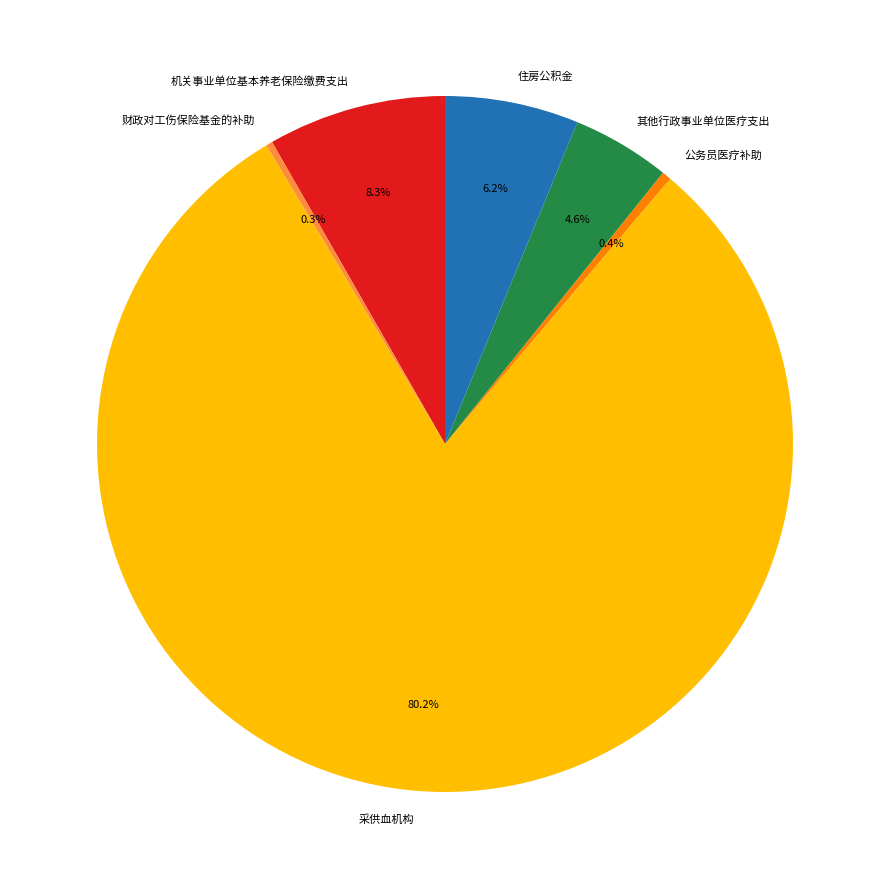

What is the majority slice?

采供血机构